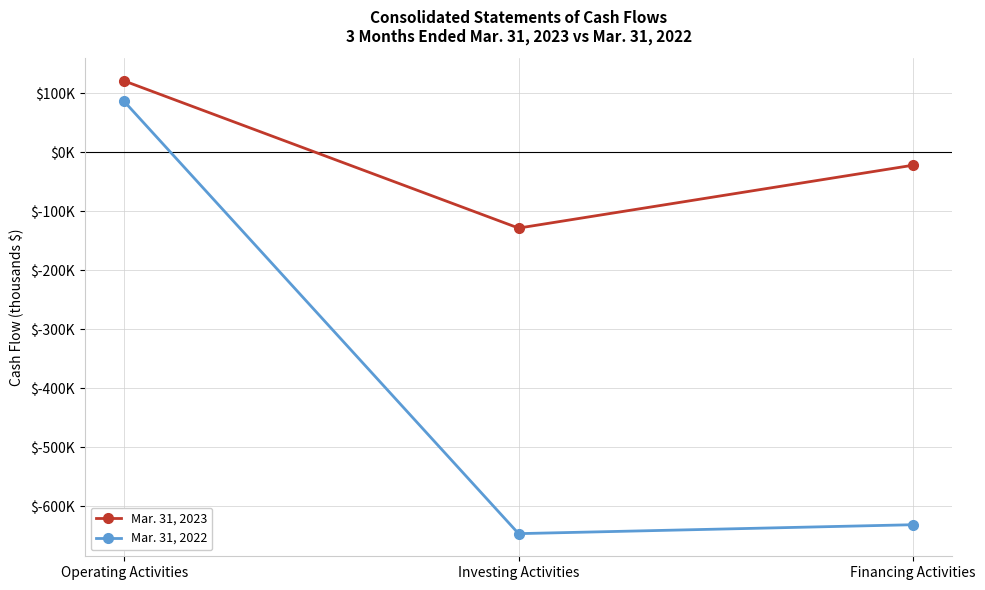

Which series has the largest total across all categories?

Mar. 31, 2023